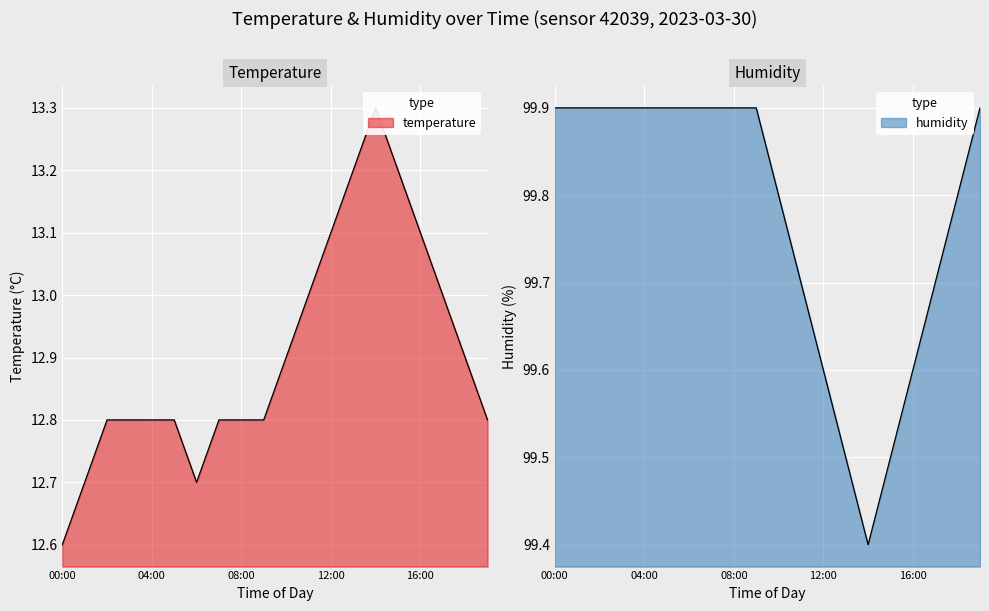

Which series changed the most between 01:00 and 02:00?

temperature